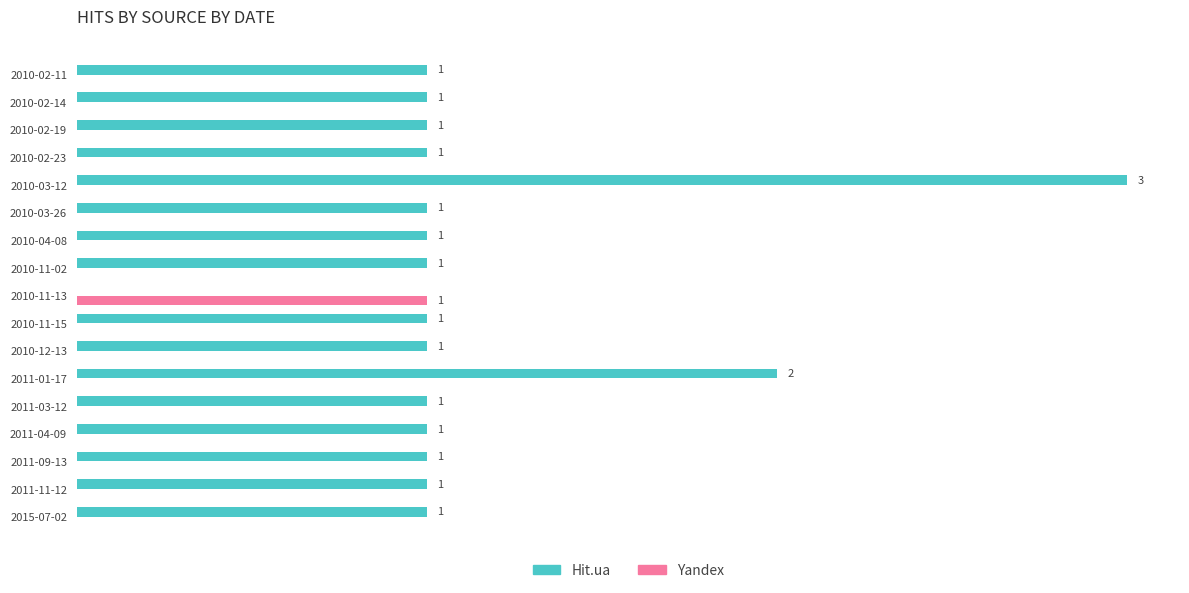

Which series has the largest total across all categories?

Hit.ua